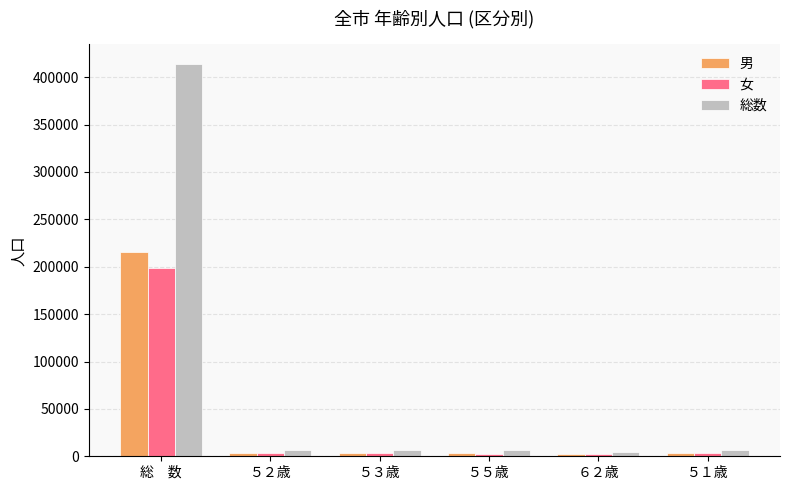

What is the spread (max minus min) of values at ５３歳?

3634